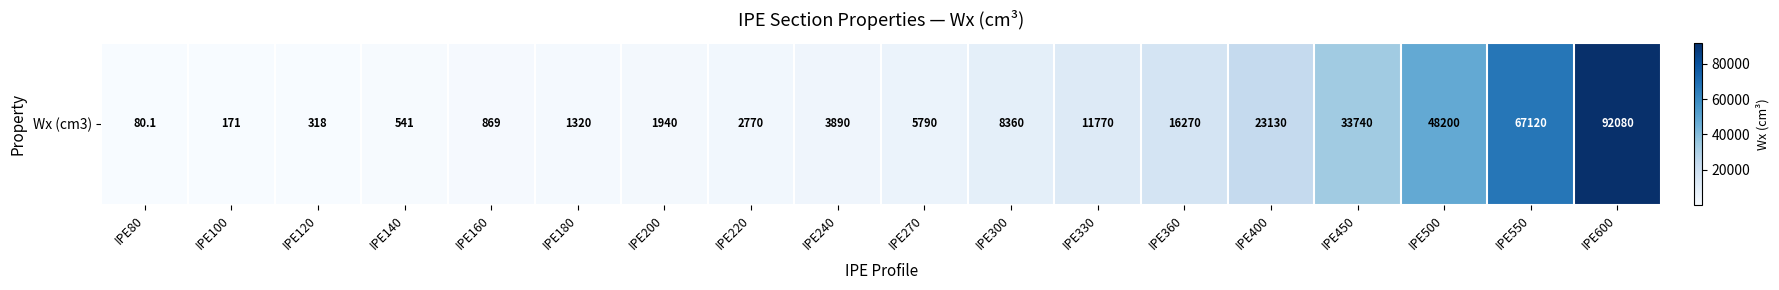

Reading right to left, what are all the values shown in this chart?

92080.0	67120.0	48200.0	33740.0	23130.0	16270.0	11770.0	8360.0	5790.0	3890.0	2770.0	1940.0	1320.0	869.0	541.0	318.0	171.0	80.1